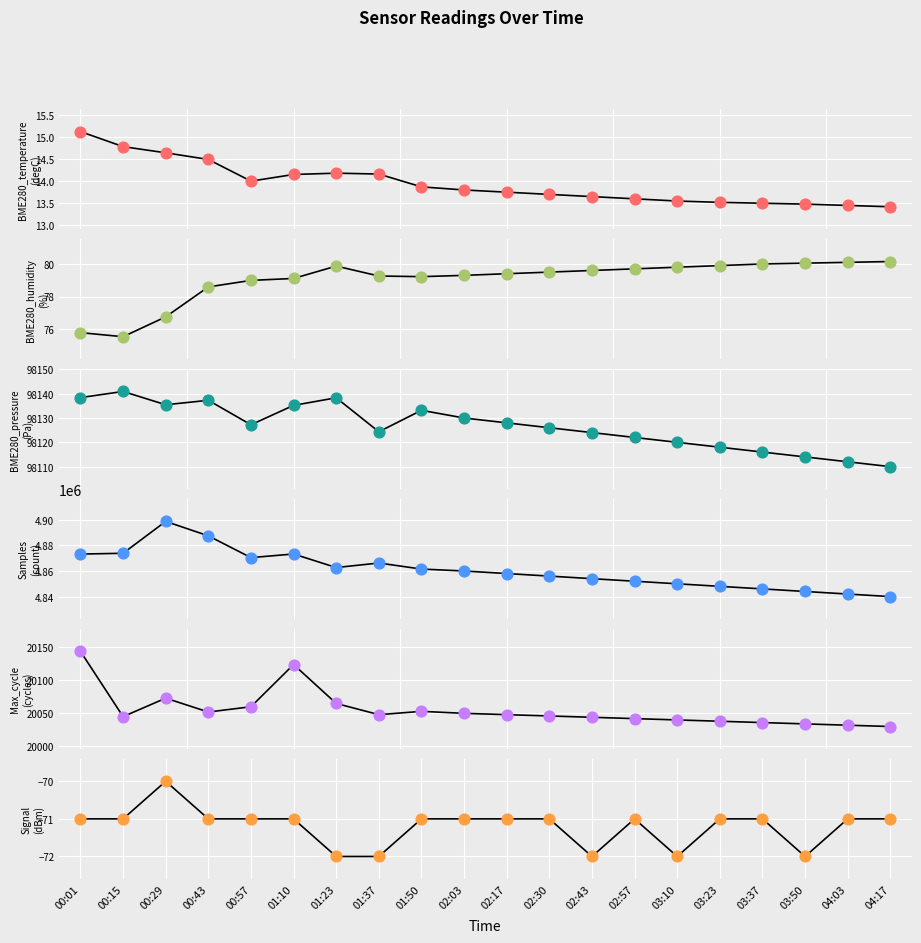

What is the total value across all series at 00:01?

4991523.3